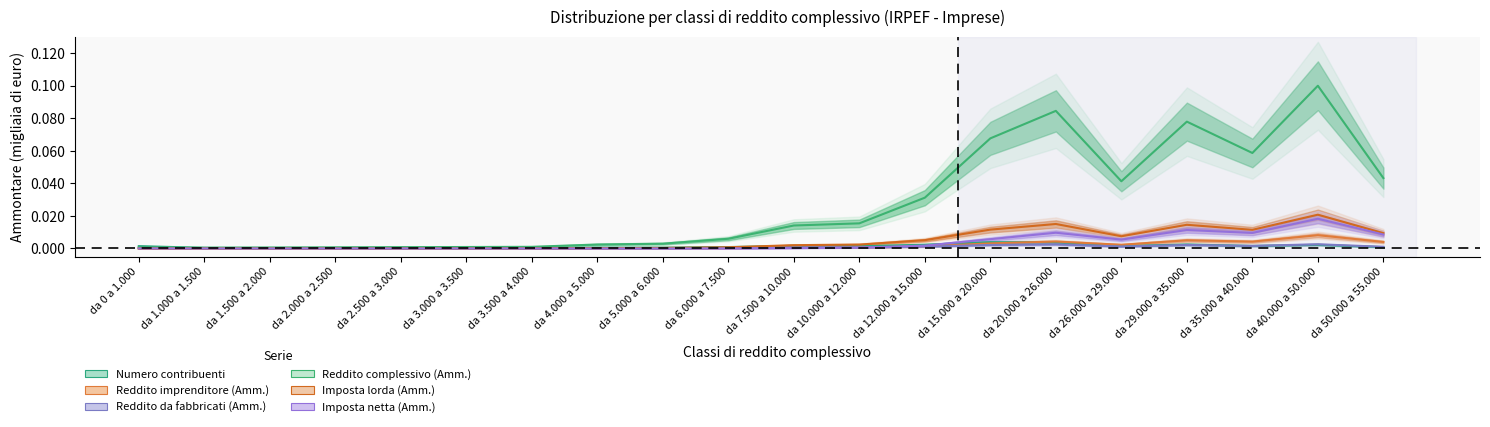

What is the label of the 11th point from the left?

da 7.500 a 10.000